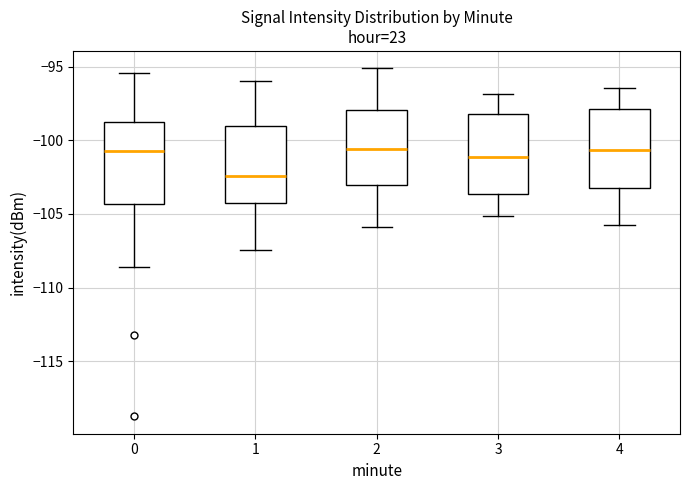

Reading left to right, transcribe this box plot: for each box, give where its median line is, the range the box spans, and where its two whiskers end, as read against the y-axis. The values are not printed on the chart, so give them approximately, as read against the axis.

0: median -100.5, box -104.5 to -99.0, whiskers -108.5 to -95.5
1: median -102.5, box -104.5 to -99.0, whiskers -107.5 to -96.0
2: median -100.5, box -103.0 to -98.0, whiskers -106.0 to -95.0
3: median -101.0, box -103.5 to -98.0, whiskers -105.0 to -97.0
4: median -100.5, box -103.0 to -98.0, whiskers -106.0 to -96.5